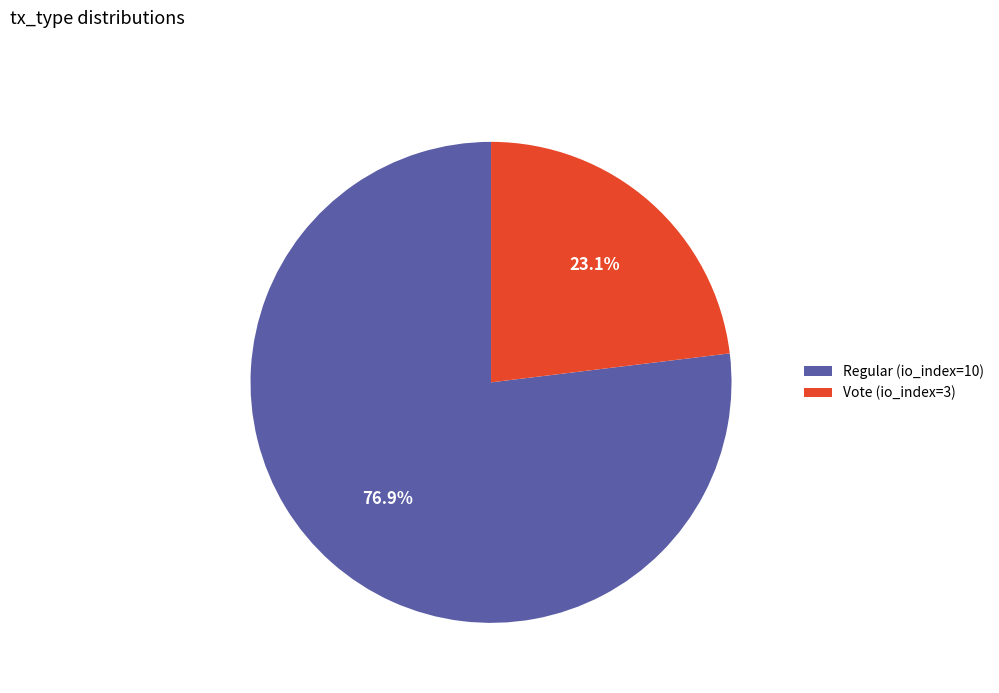

True or false: Vote (io_index=3) accounts for 36% of the total.

False